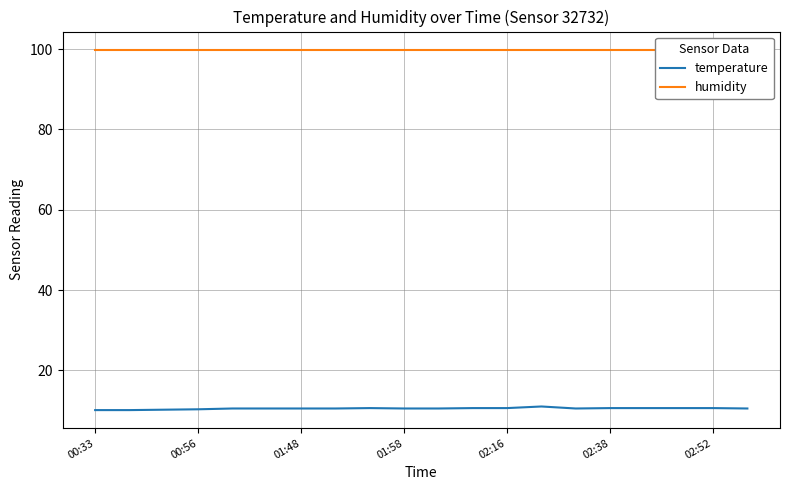

How many interior local peaks does the temperature series have?

2